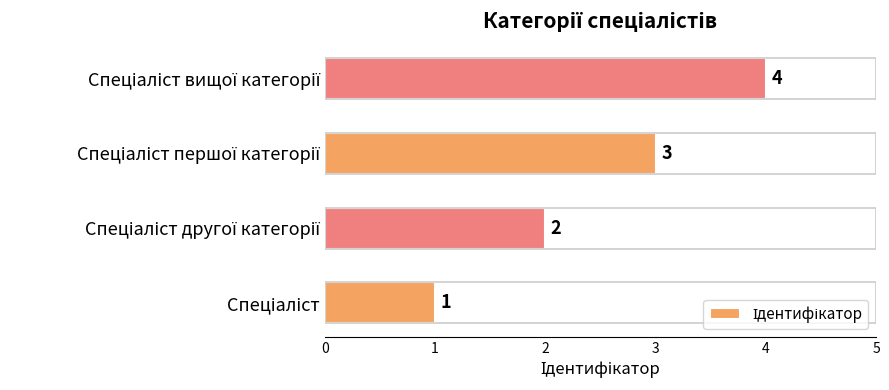

What is the difference between the maximum and minimum values?

3